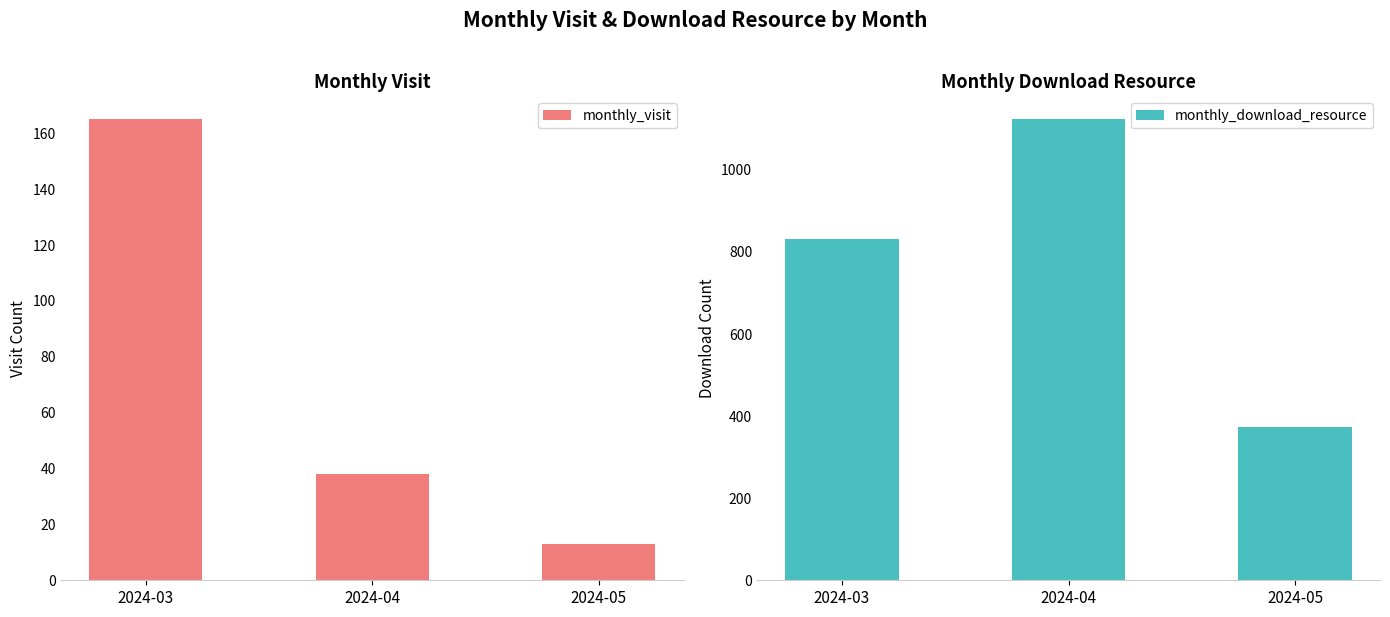

Which has a higher value, 2024-03 or 2024-04?

2024-03